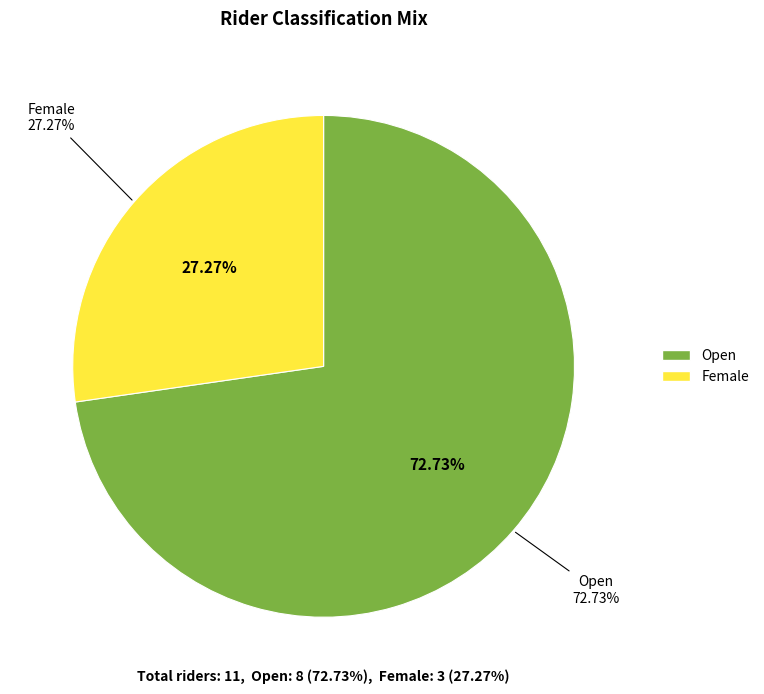

How many slices are in this pie chart?

2